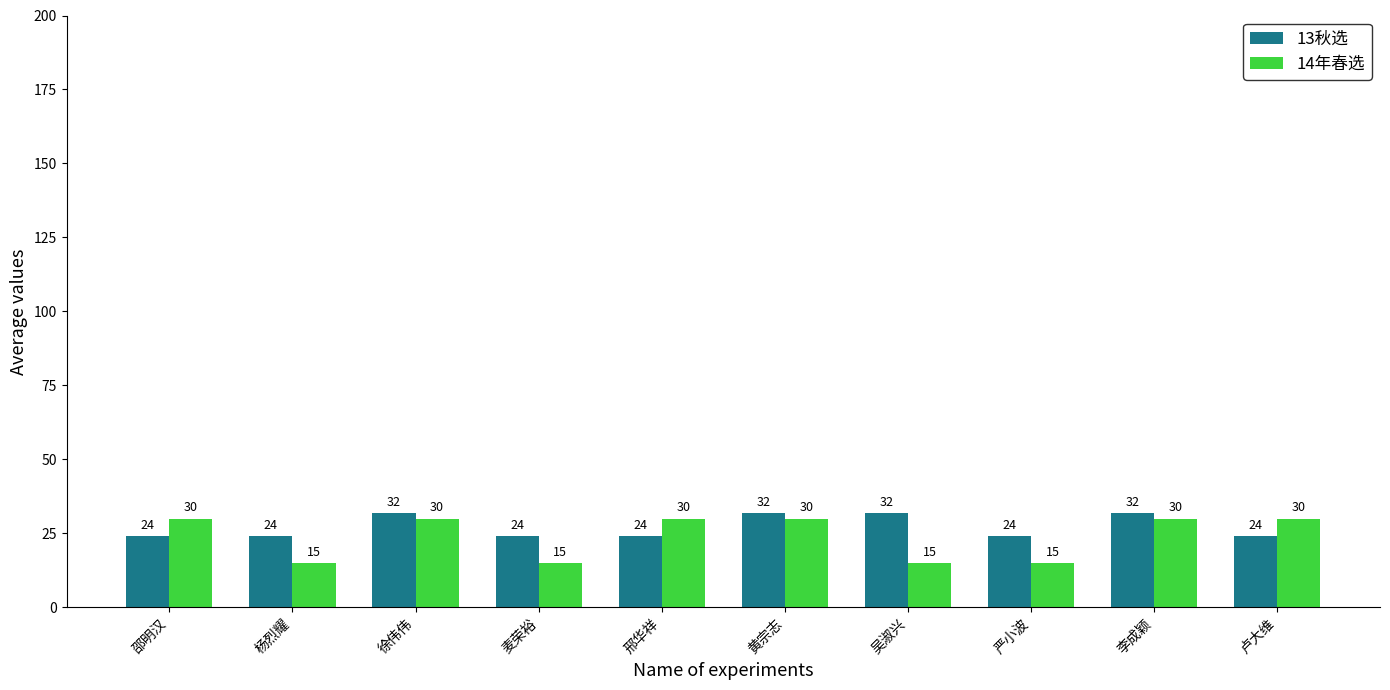

What is the sum of the 13秋选 values at 严小波 and 徐伟伟?

56